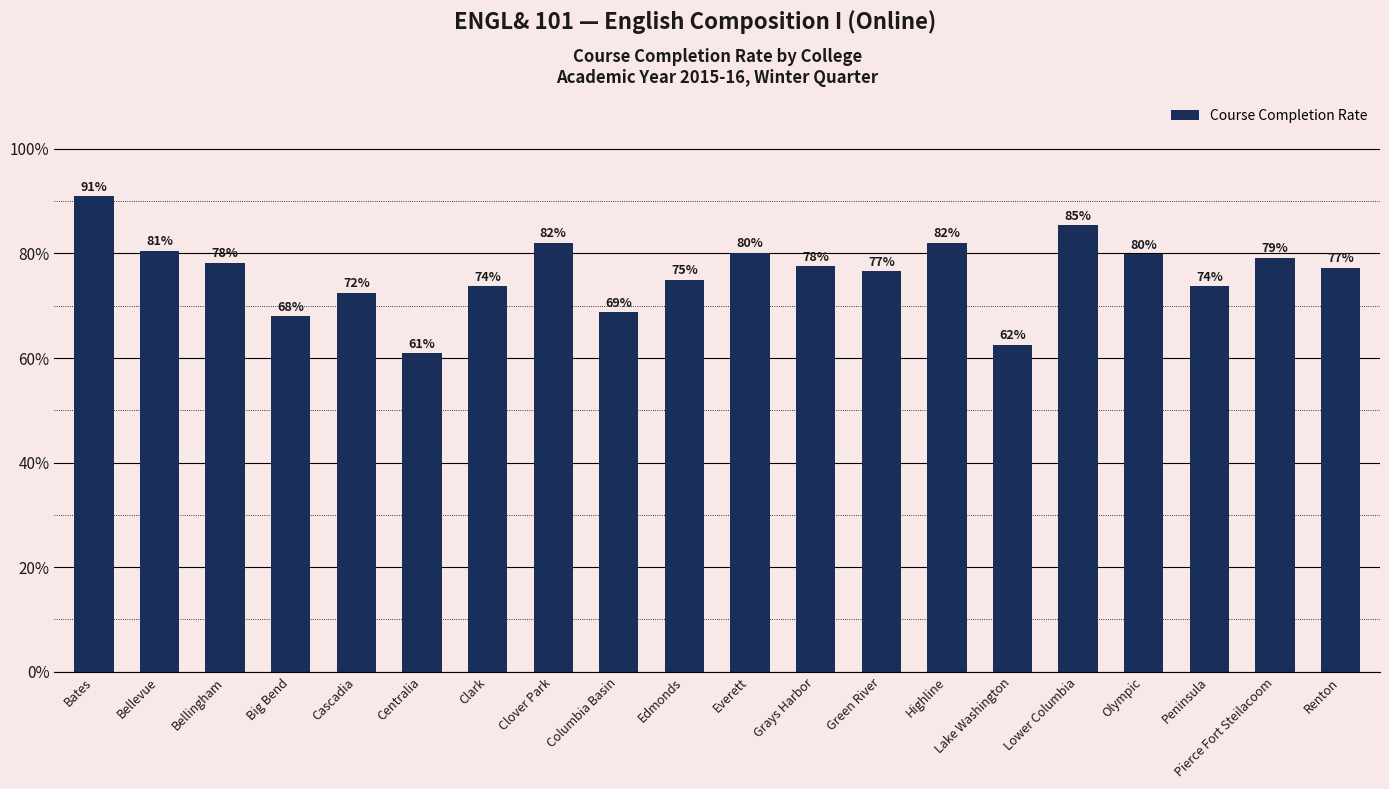

Does the chart contain any negative values?

No